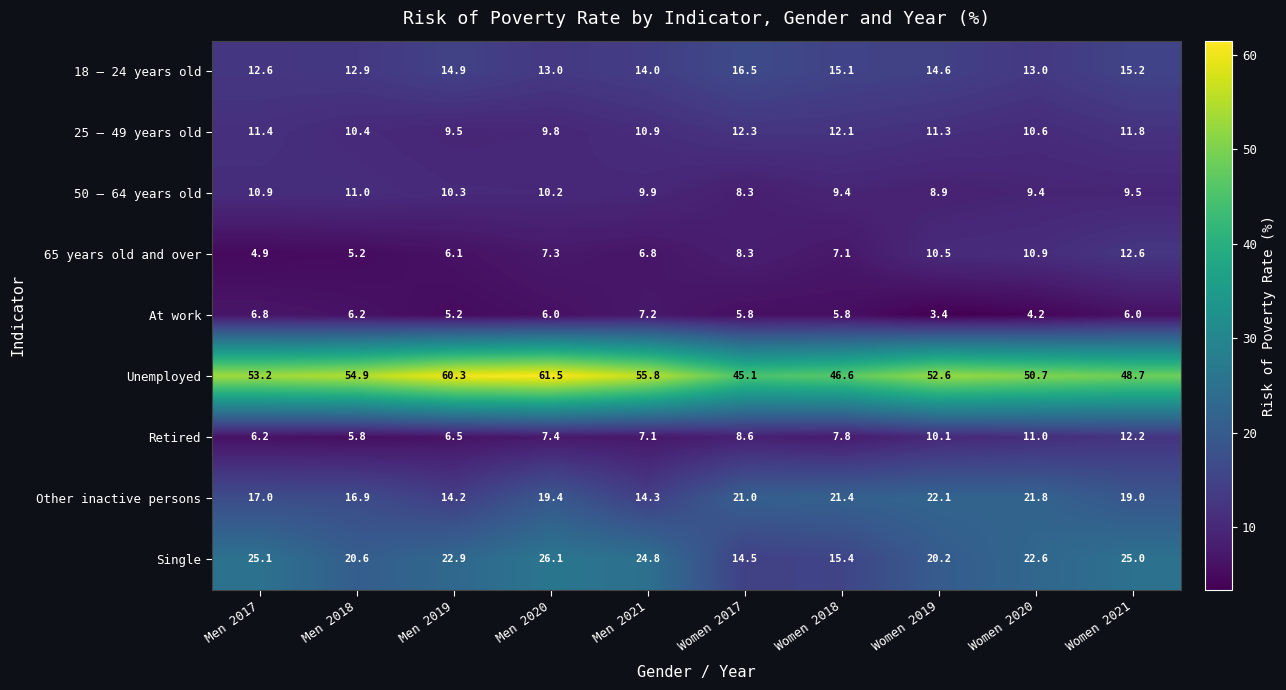

The value of Unemployed at Women 2018 is 70.2. True or false?

False